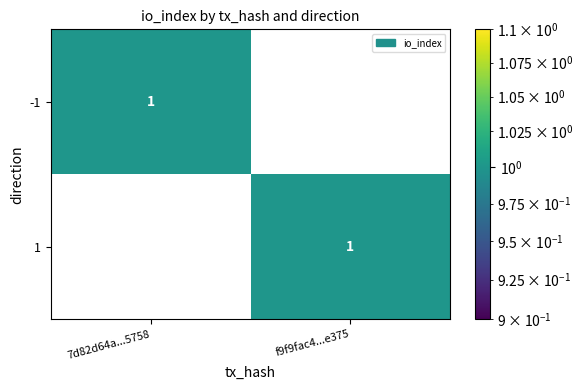

The 1 series shows 0 at 7d82d64a...5758. True or false?

True